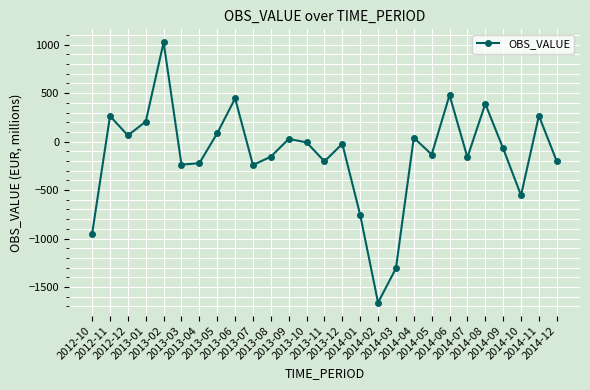

What is the smallest value displayed?

-1660.7